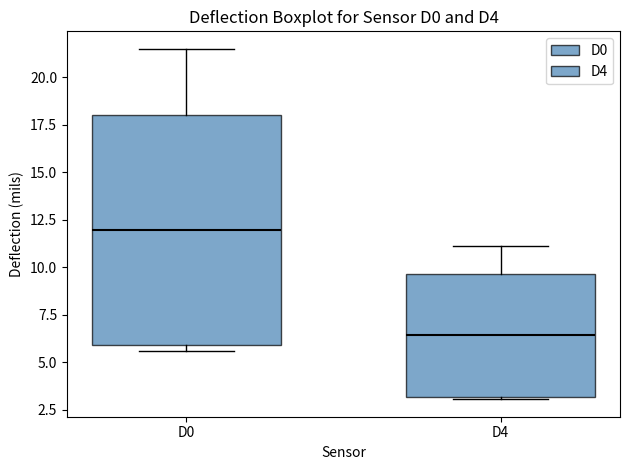

Which box is the tallest, from its lower edge to its upper edge?

D0